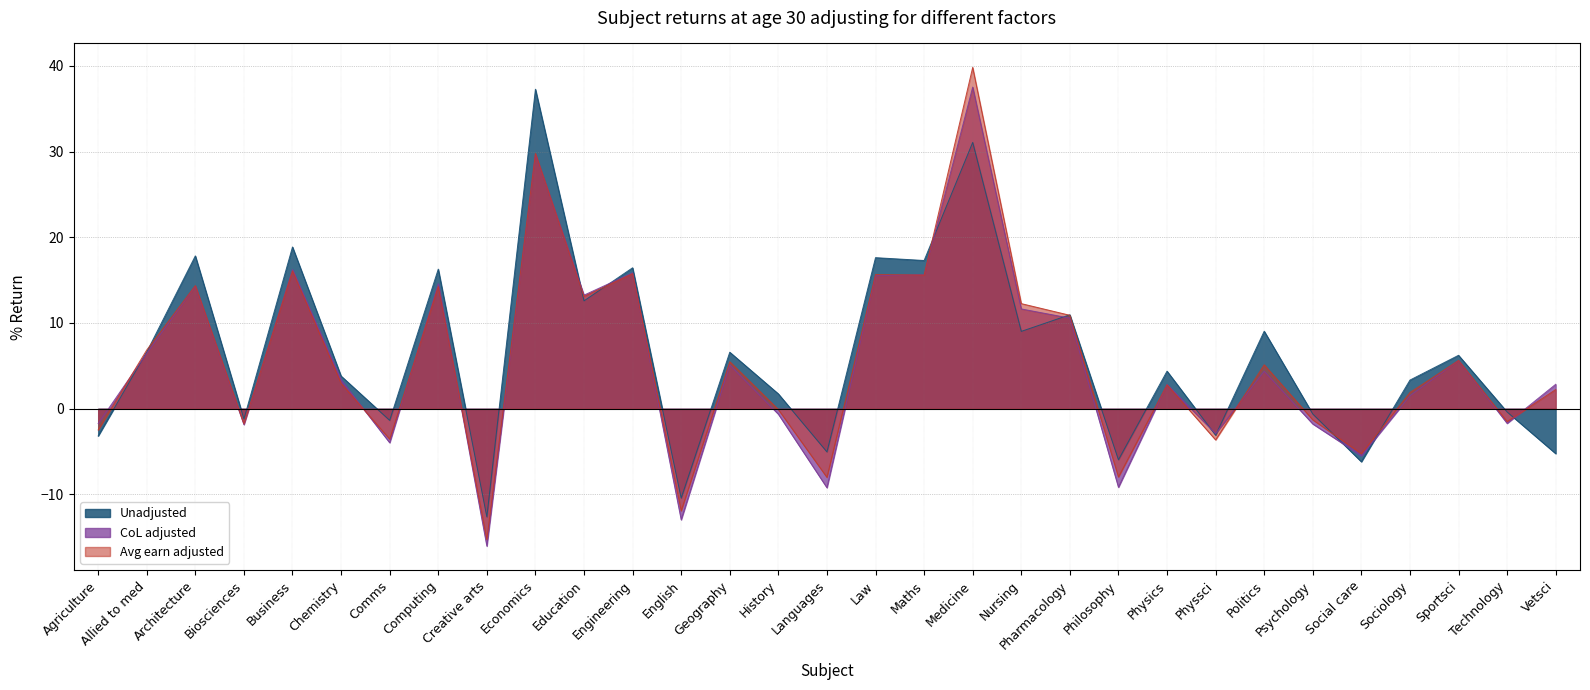

What is the sum of the CoL adjusted values at History and Technology?

-2.4